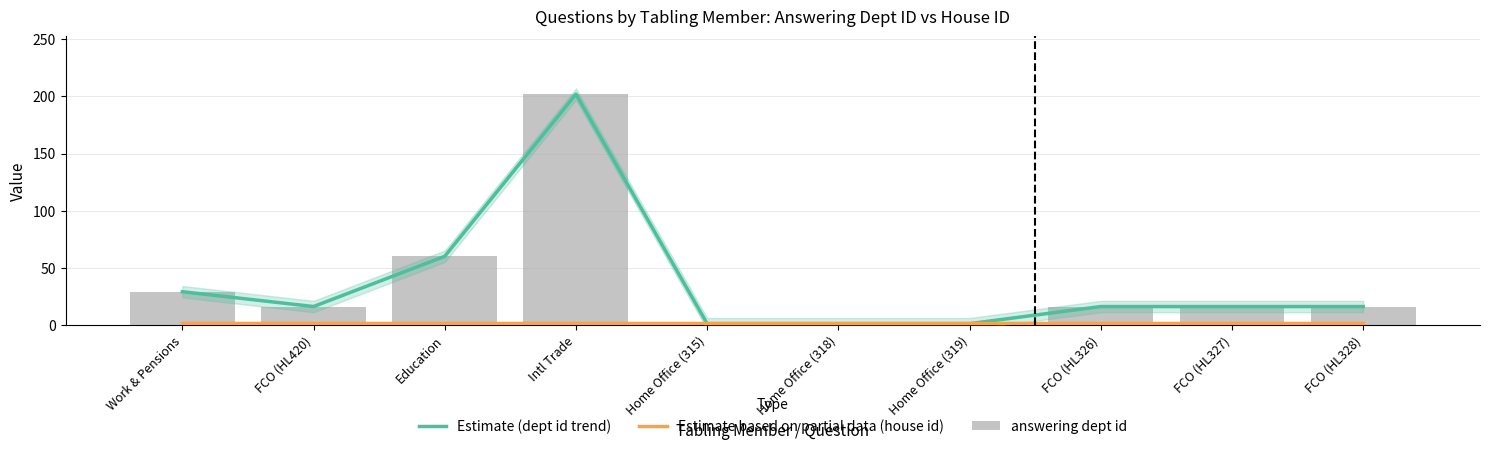

What is the label of the 5th bar from the left?

Home Office (315)